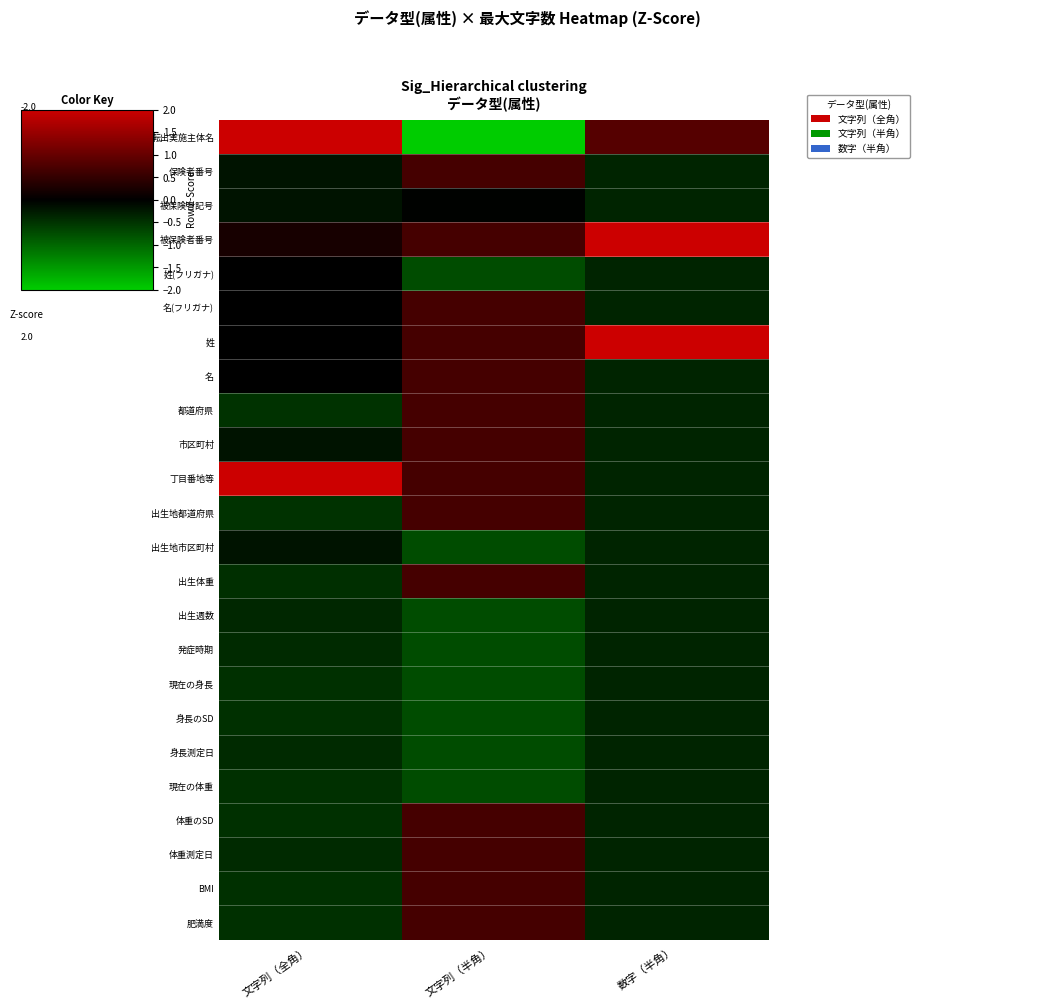

Which series has the largest range (max minus min)?

転出実施主体名